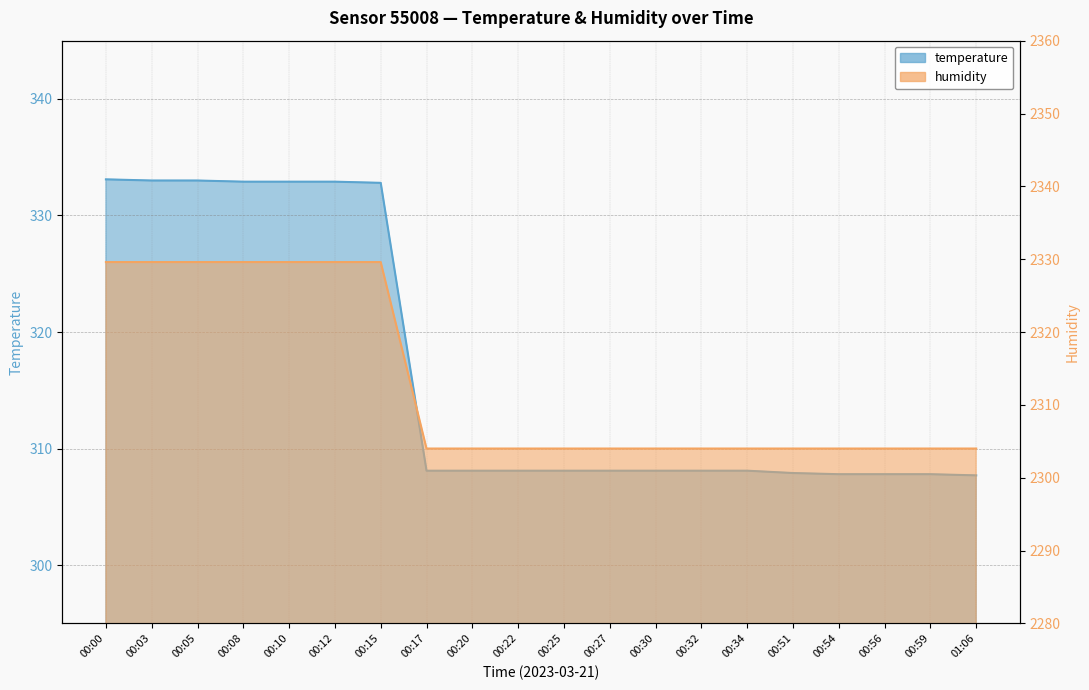

How many values in the temperature series are below 308?

5